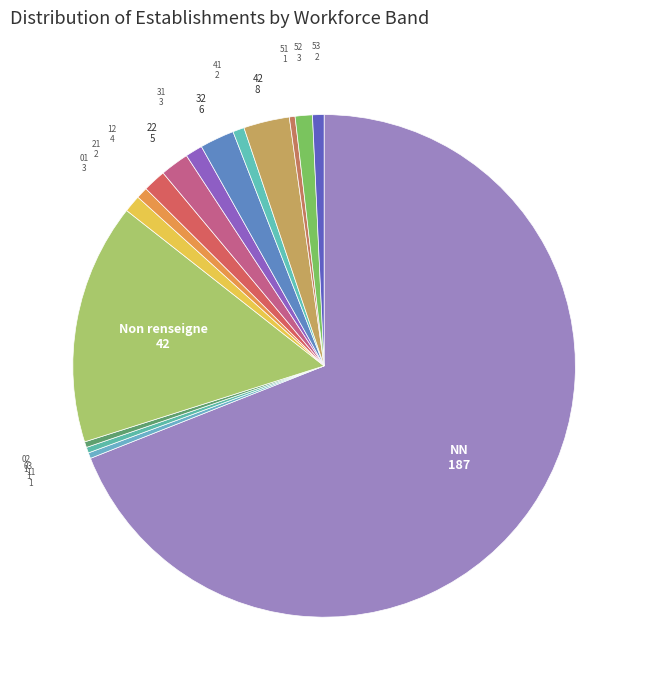

How many segments does this pie chart have?

16